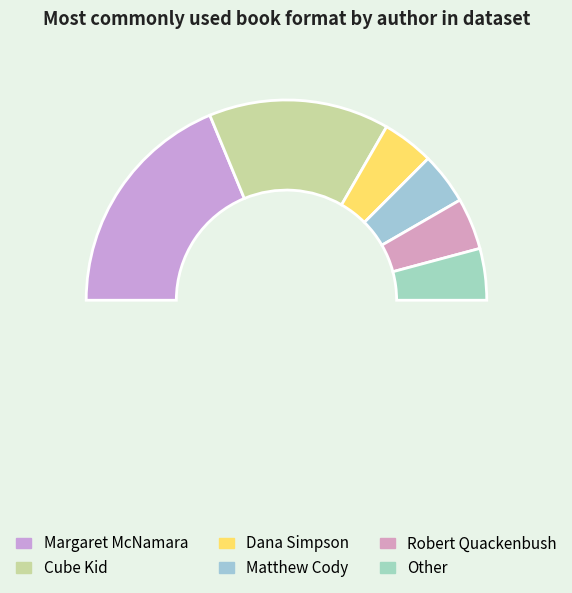

Does any single category account for the majority?

No